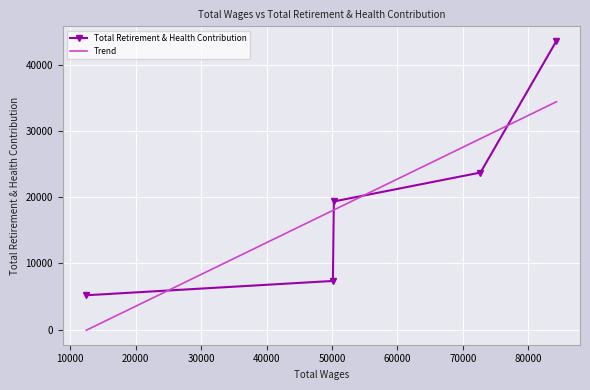

What is the greatest value displayed?

43619